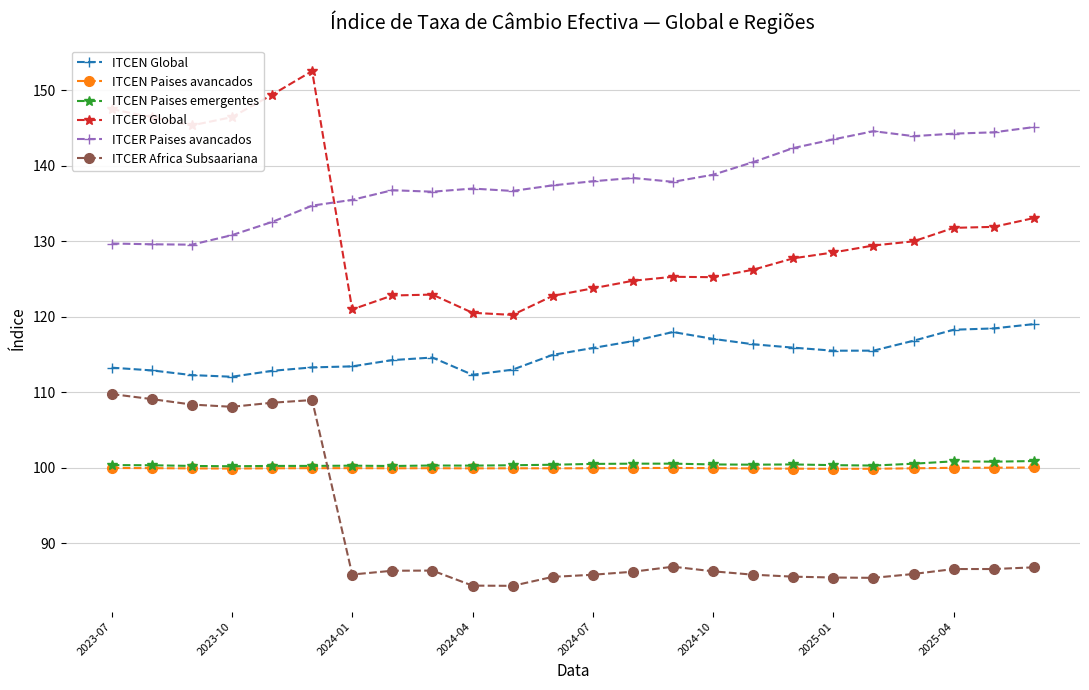

What is the value of the ITCER Paises avancados point at the 2nd from the left?

129.6